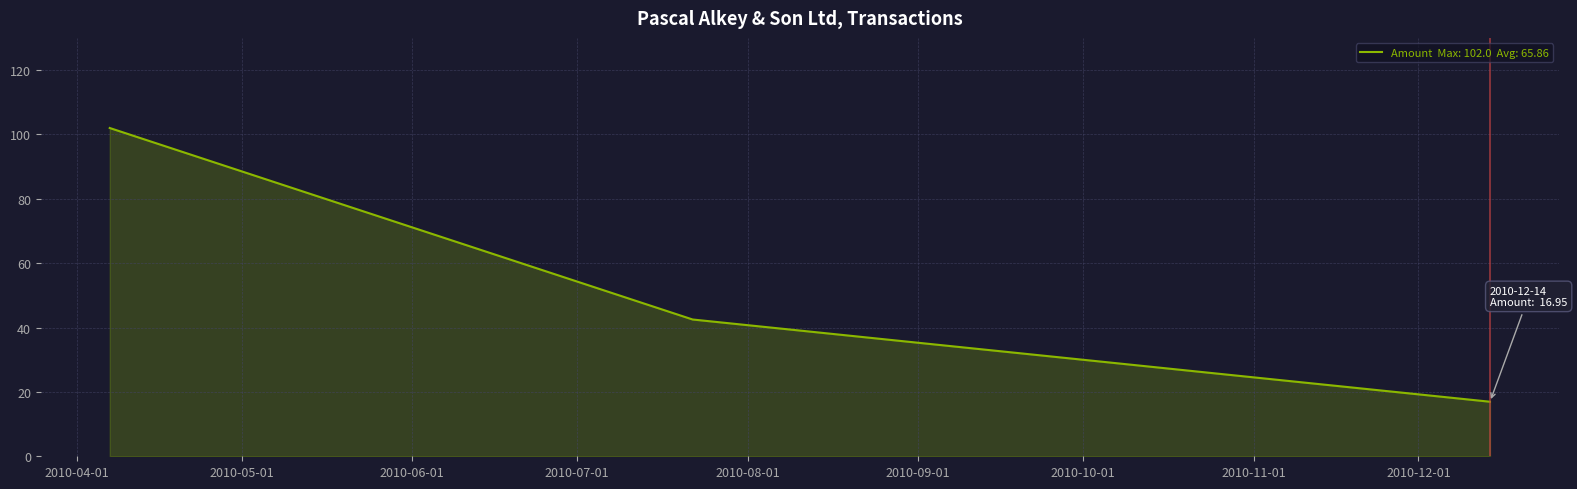

What is the label of the 3rd point from the right?

2010-04-07